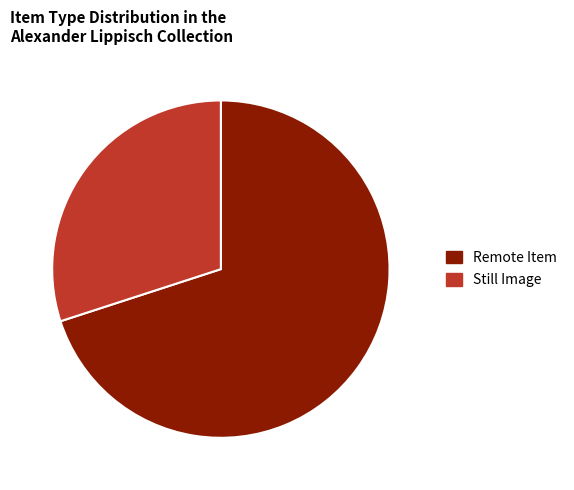

Which category has the smallest portion of the pie?

Still Image